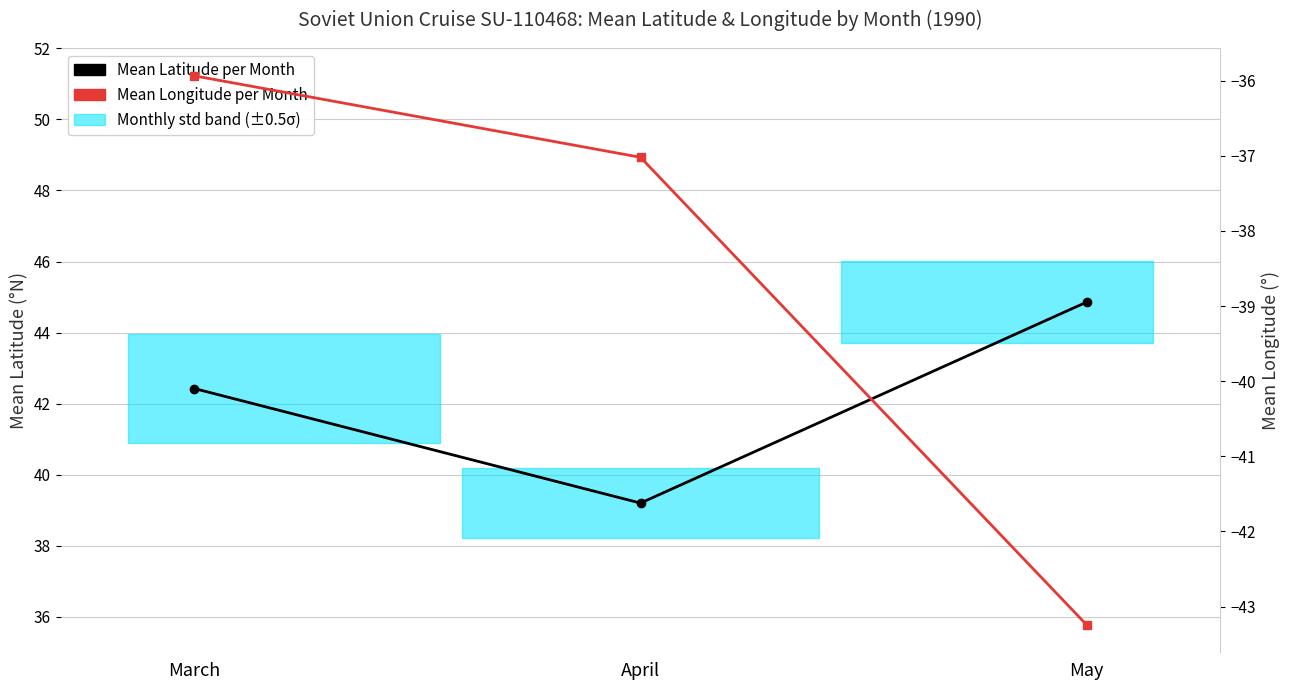

What is the value of the Mean Latitude per Month point at the 3rd from the left?

44.9